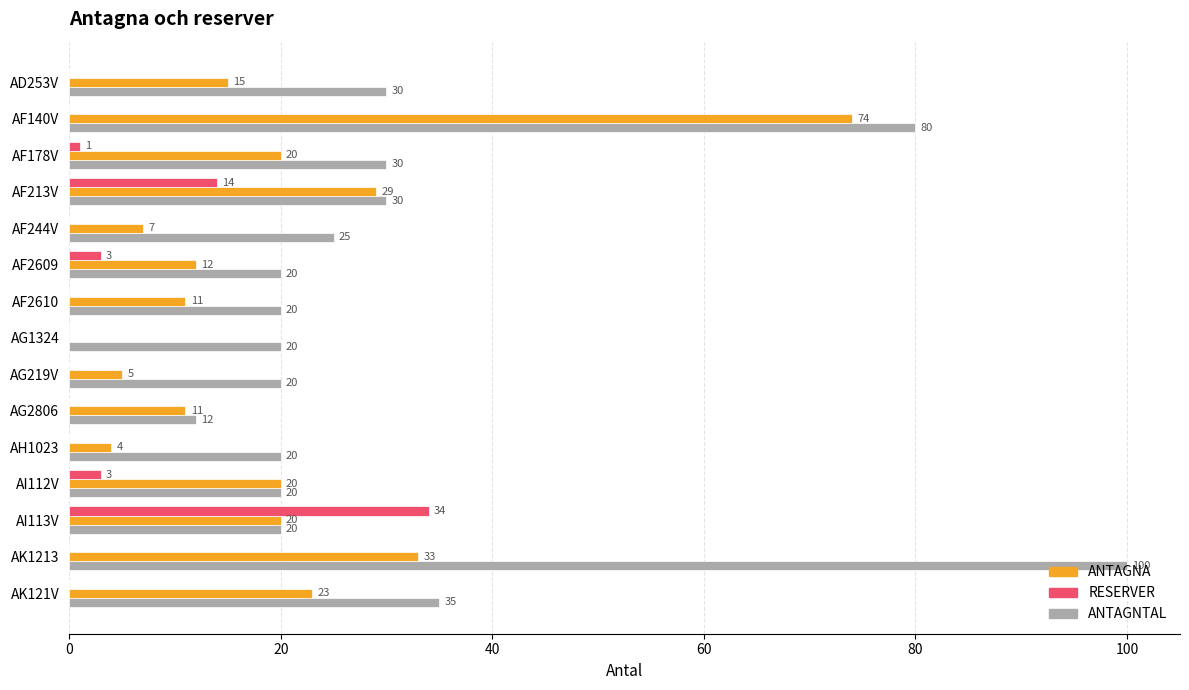

Which category has the highest value in the ANTAGNTAL series?

AK1213